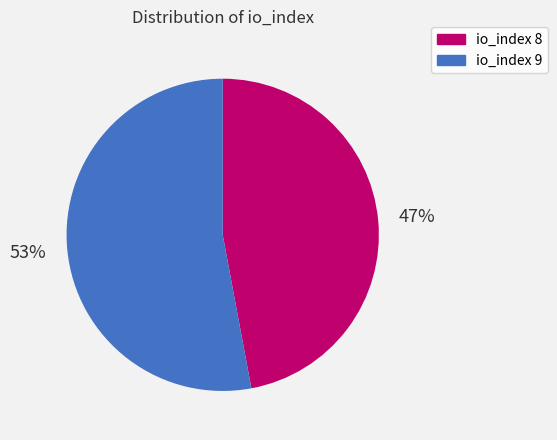

To the nearest percent, what is the difference between the largest and smallest slice percentages?

6%